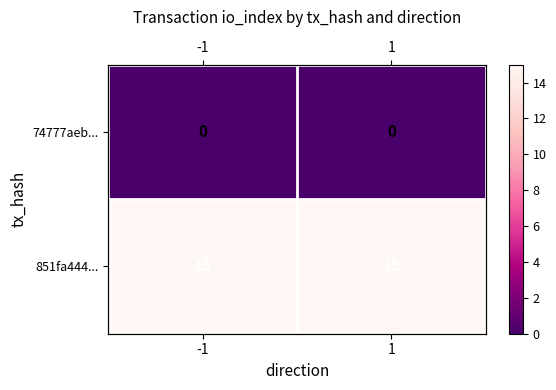

Which series has the largest total across all categories?

851fa444...